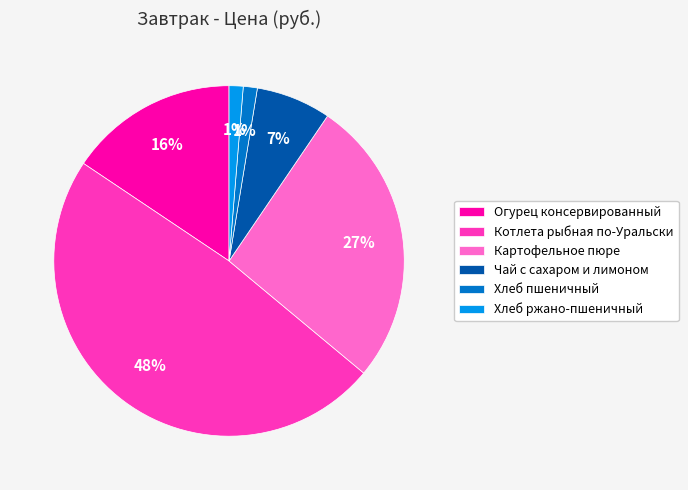

Which category has the biggest portion of the pie?

Котлета рыбная по-Уральски